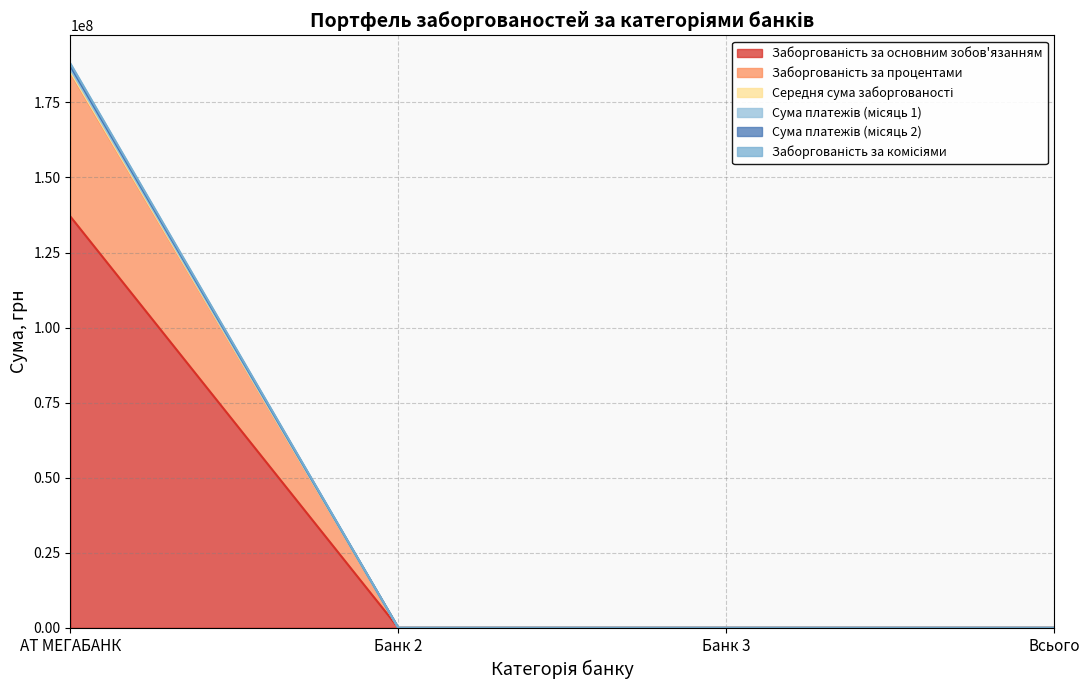

True or false: Заборгованість за комісіями and Сума платежів (місяць 1) intersect in this chart.

False